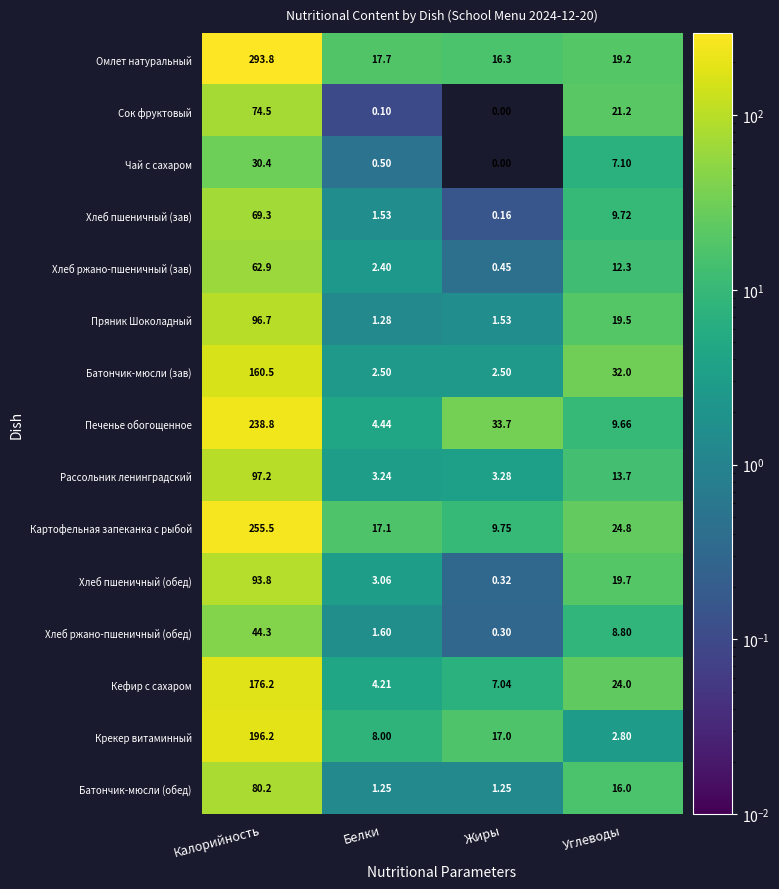

How many data points in Сок фруктовый are less than 21?

2